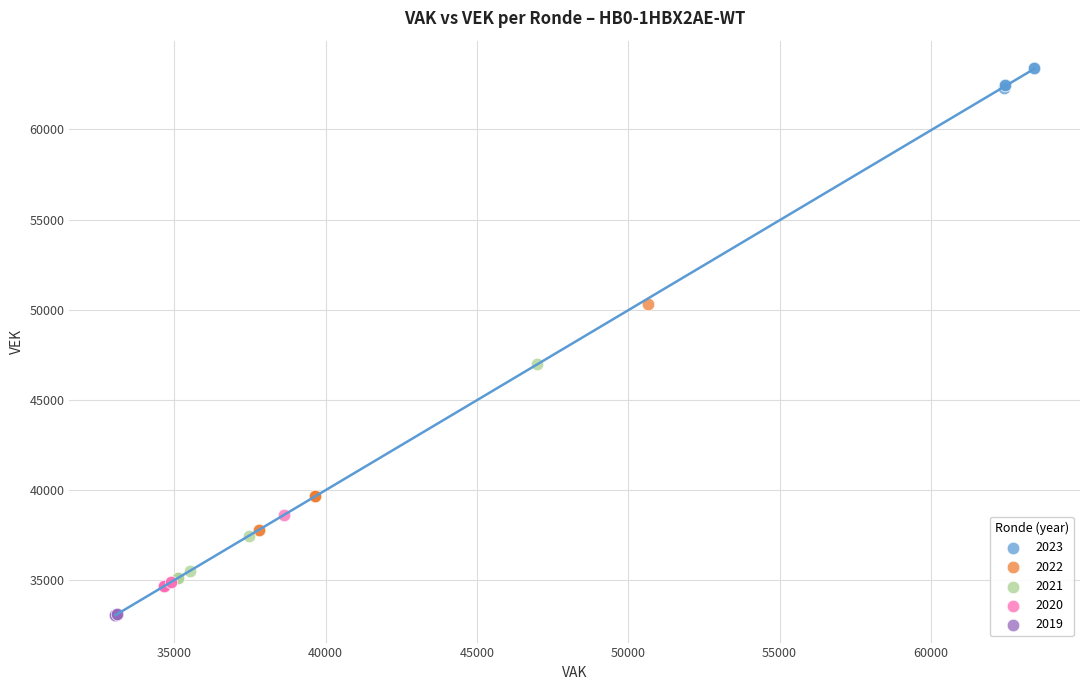

What are all the series names shown in the legend?

2023, 2022, 2021, 2020, 2019